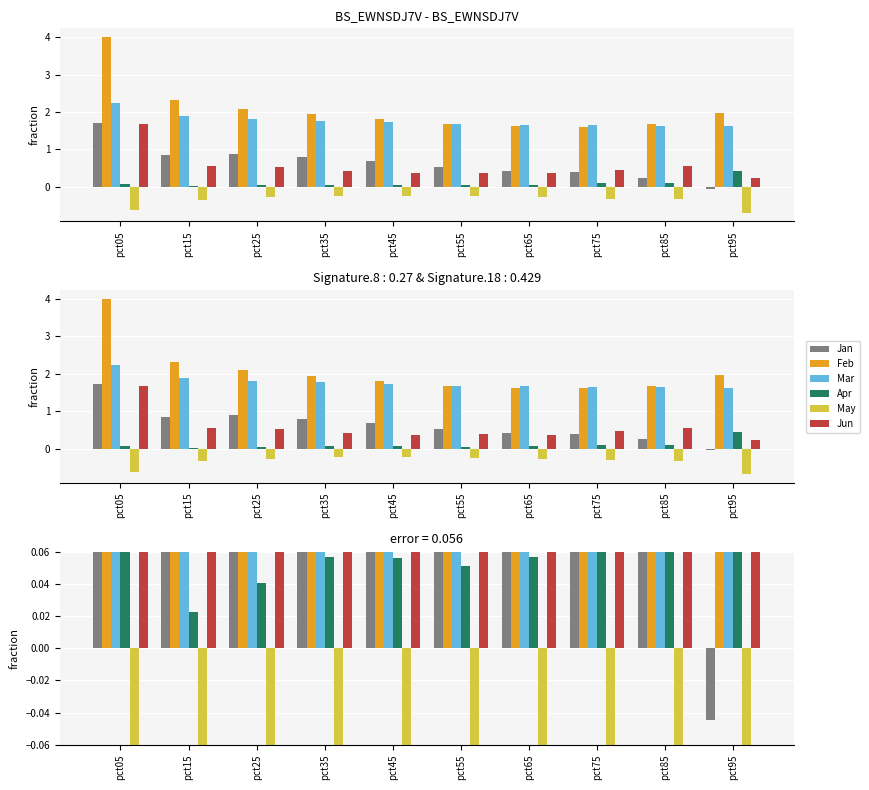

What is the difference between the highest and lowest values at pct75?

2.0